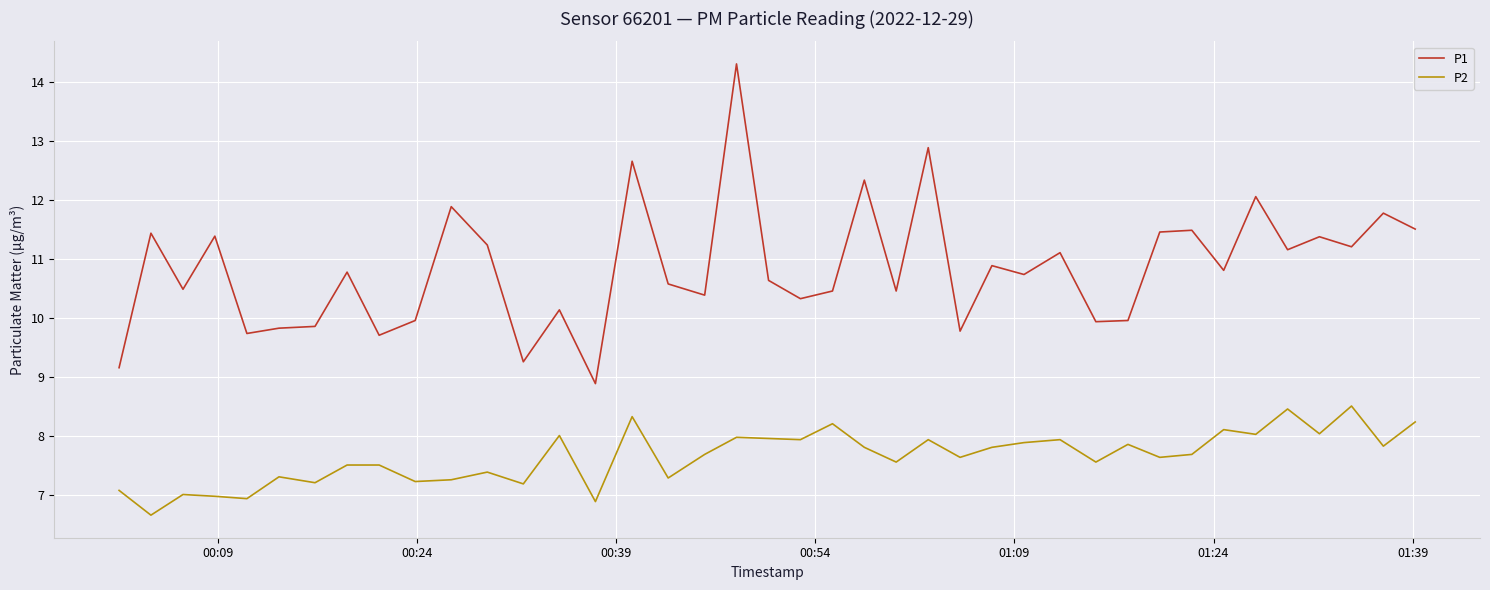

List the series in order of their peak value, lowest first.

P2, P1